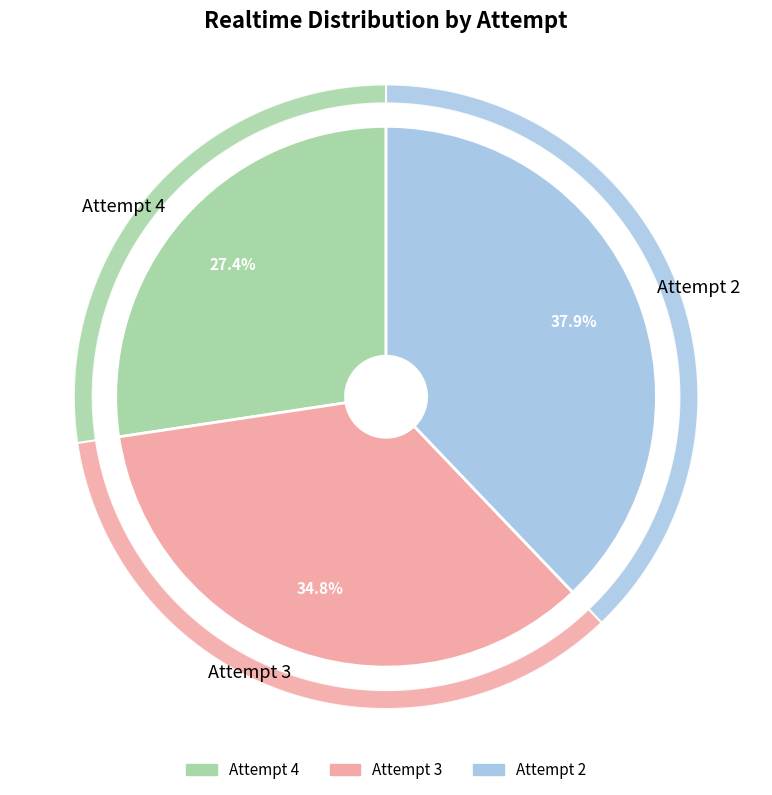

What percentage is the Attempt 4 slice, to the nearest percent?

27%